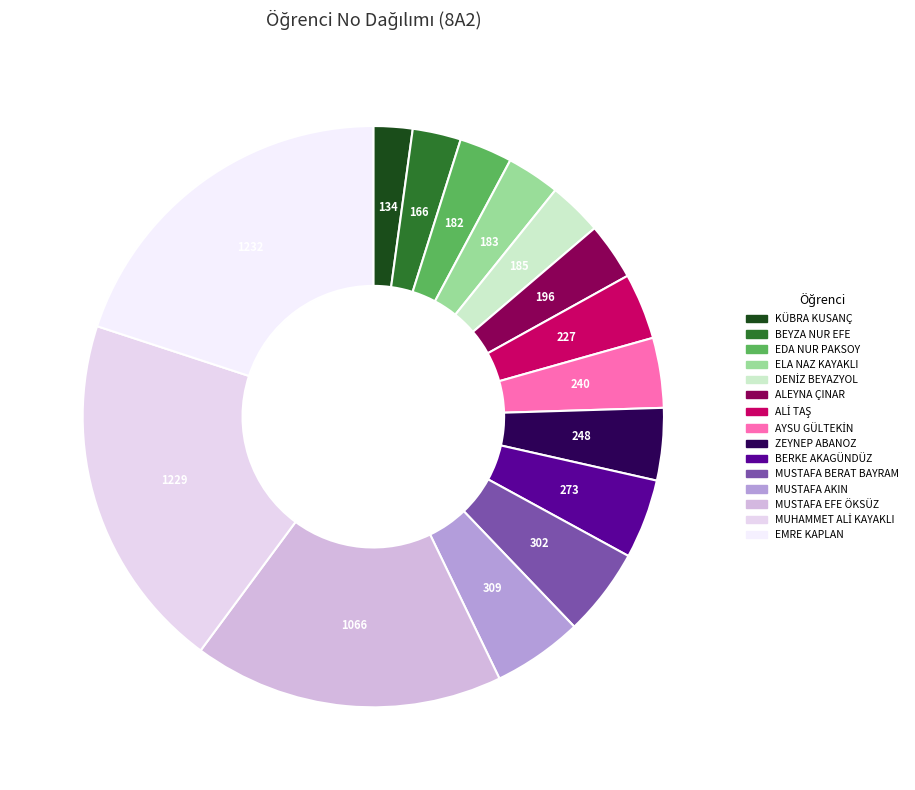

How many slices are in this pie chart?

15